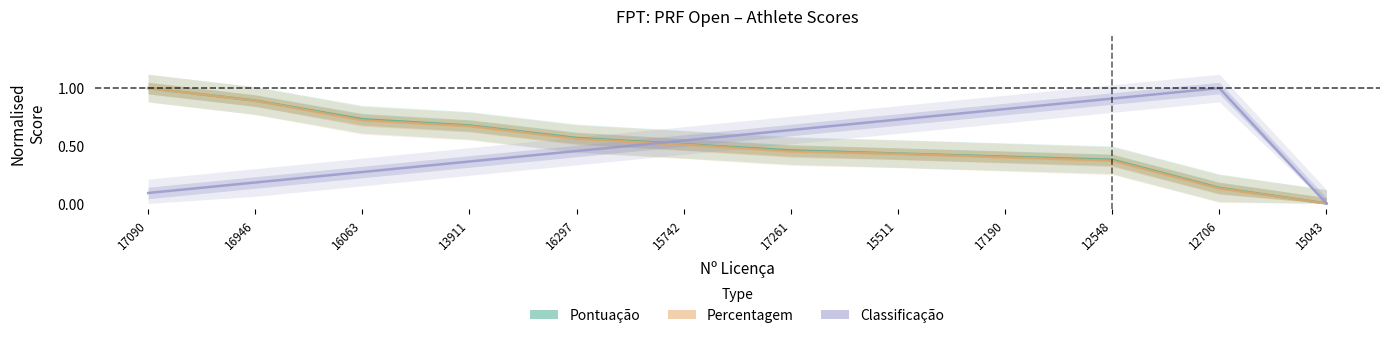

List the labels in order of Pontuação value, largest first.

17090, 16946, 16063, 13911, 16297, 15742, 17261, 15511, 17190, 12548, 12706, 15043